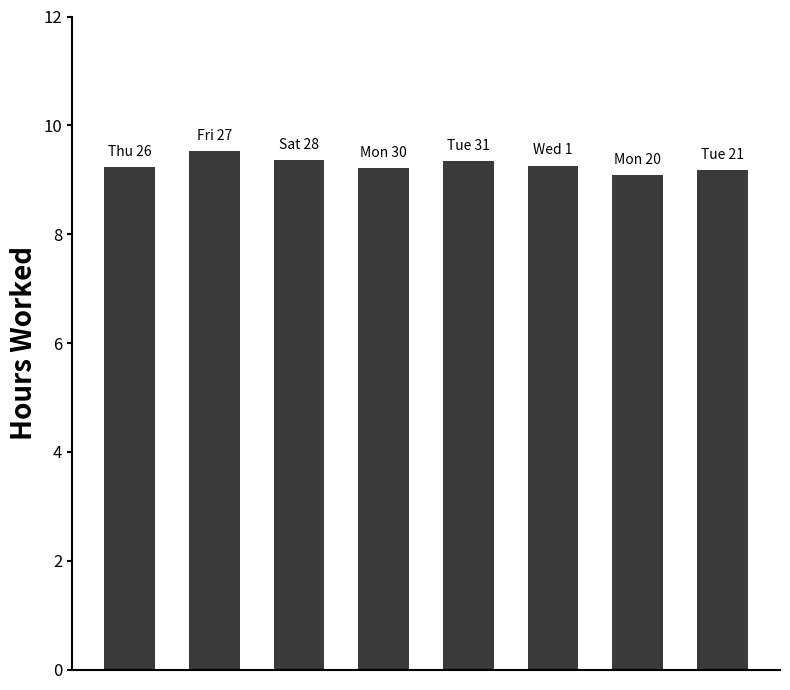

What is the greatest value displayed?

9.5